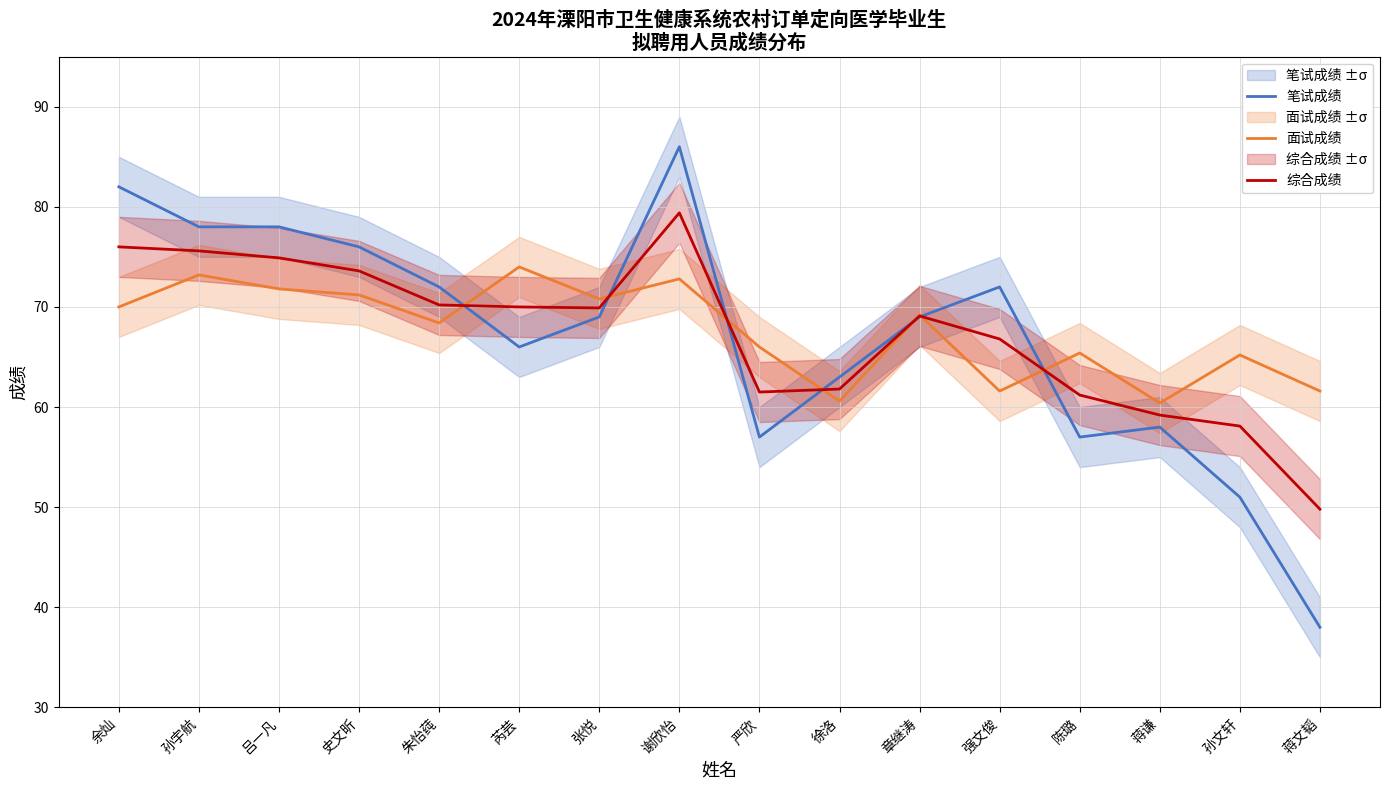

What are all the series names shown in the legend?

笔试成绩, 面试成绩, 综合成绩